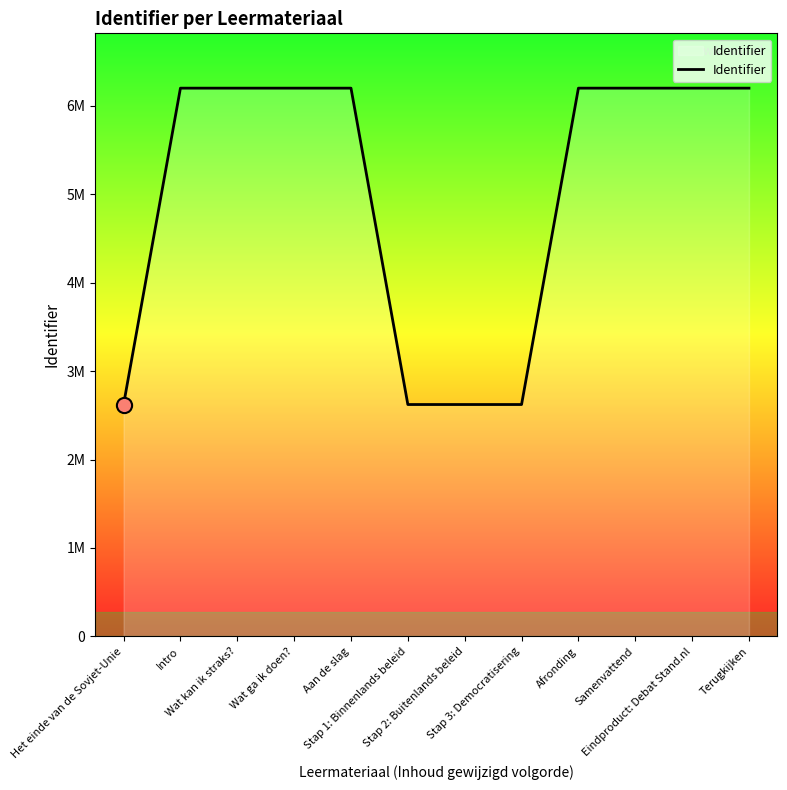

What is the change in value from Het einde van de Sovjet-Unie to Terugkijken?

+3578698